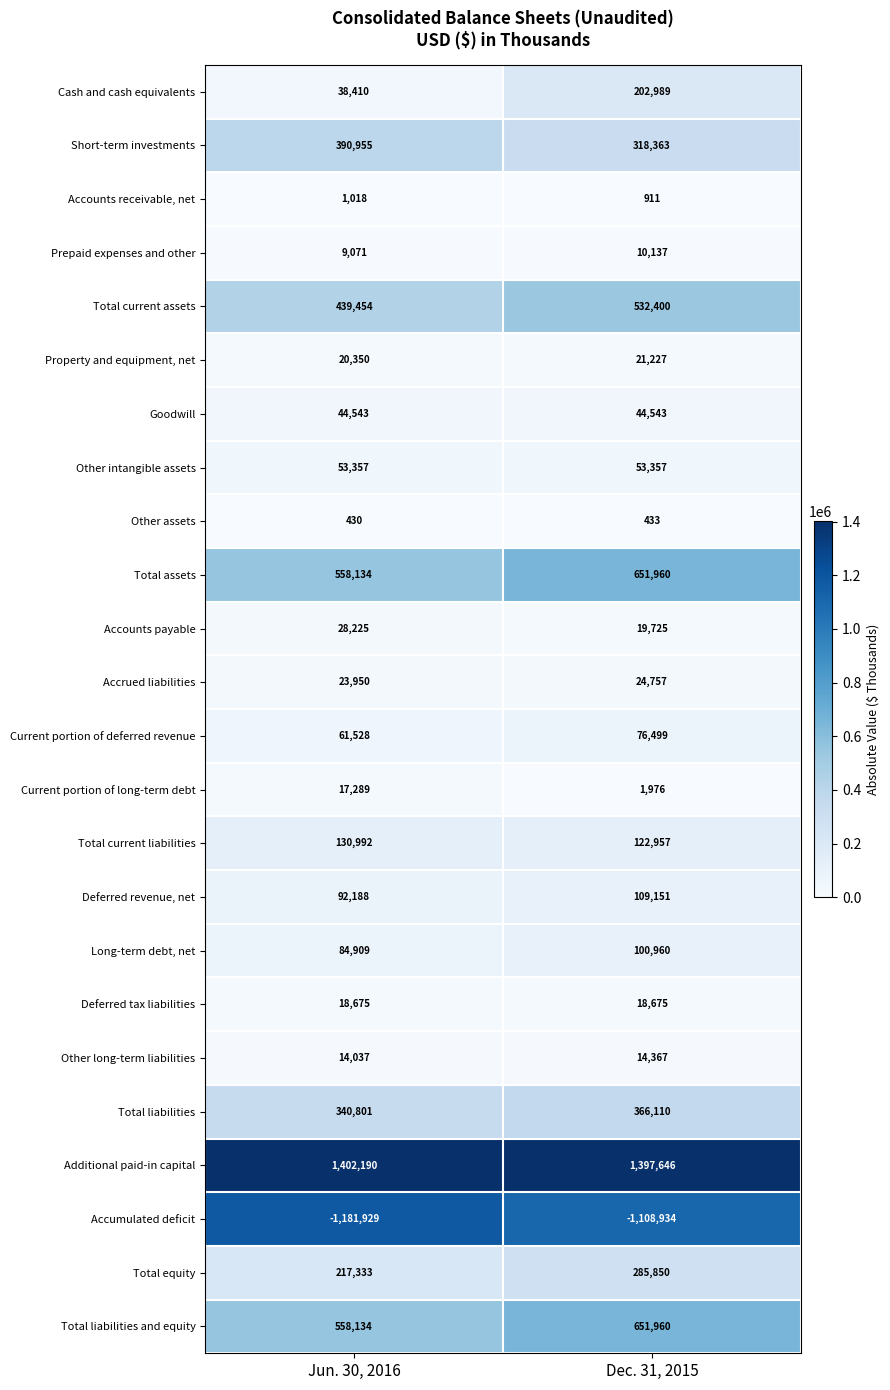

What is the maximum value shown in the chart?

1402190